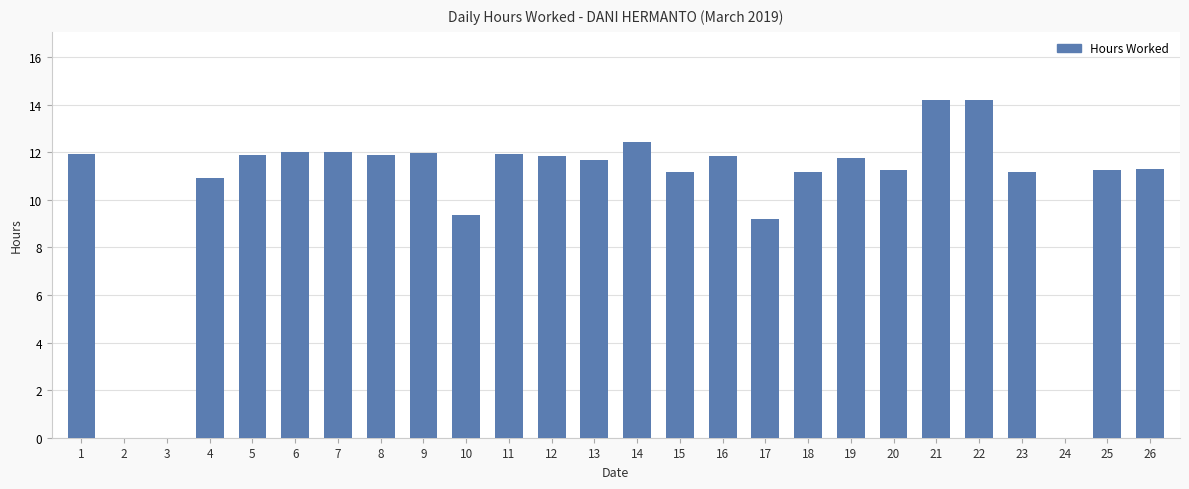

The chart shows a value of 9.3 at 10. True or false?

True